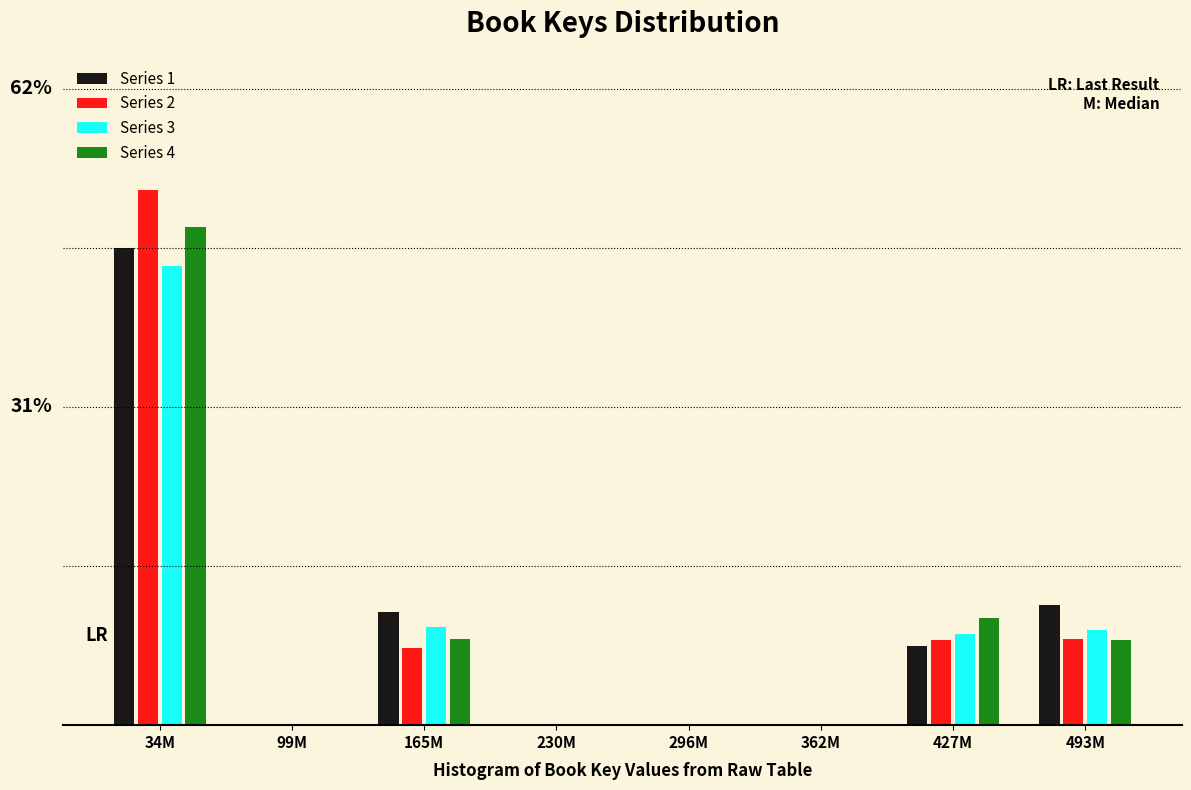

Does the chart contain stacked bars?

No